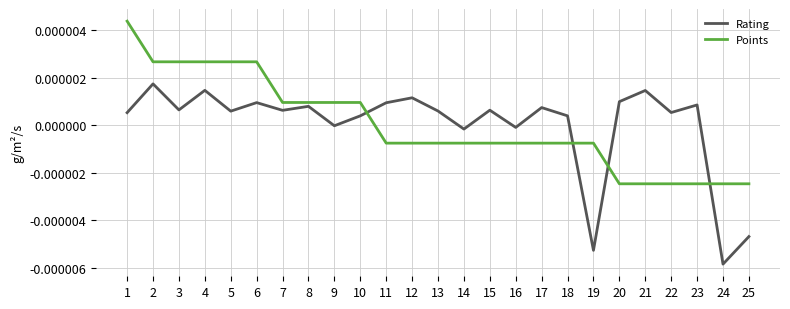

How many times do Points and Rating cross each other?

4